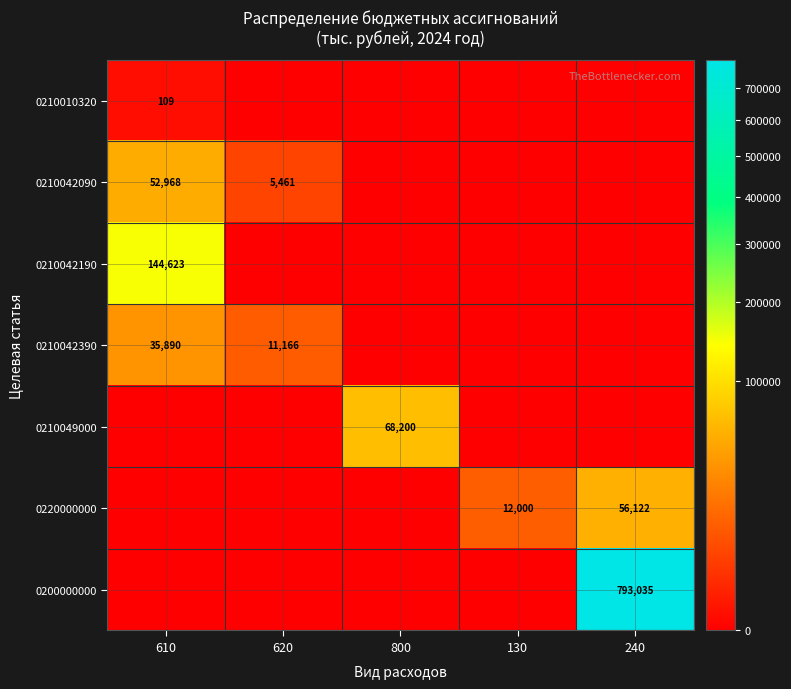

The 0210042390 series shows 35890 at 610. True or false?

True